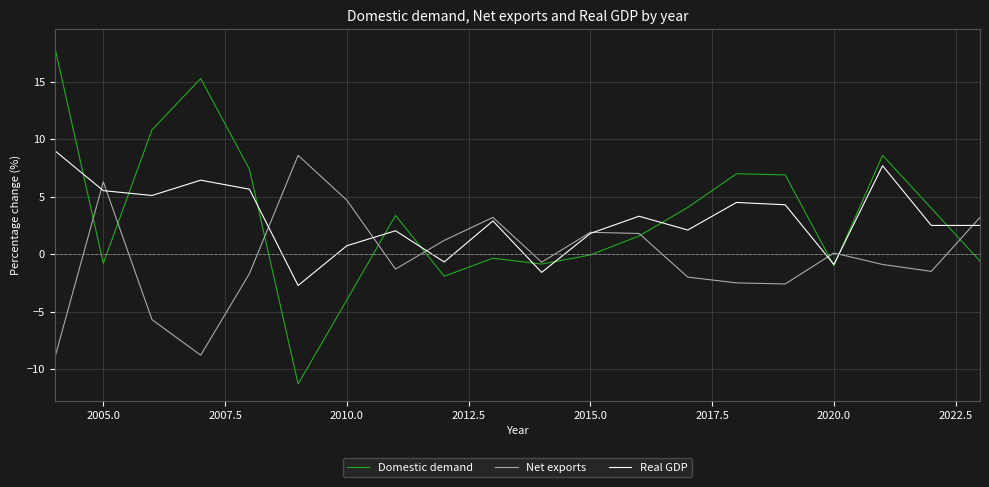

What is the minimum value shown in the chart?

-11.3